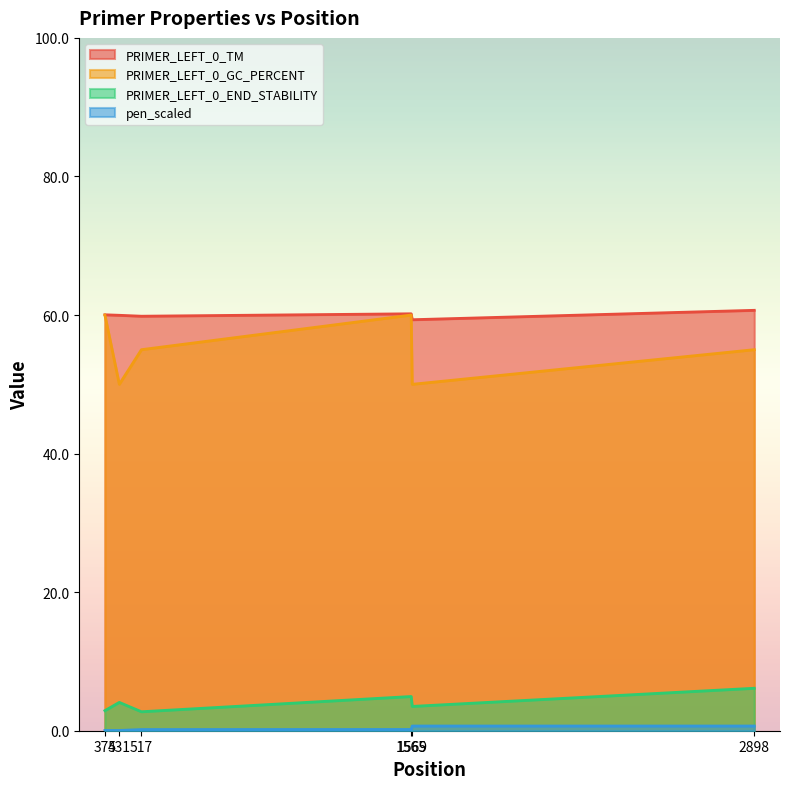

Reading left to right, list all the values displayed in this chart.

PRIMER_LEFT_0_TM: 60.0	60.0	59.8	60.2	59.3	60.7
PRIMER_LEFT_0_GC_PERCENT: 60.0	50.0	55.0	60.0	50.0	55.0
PRIMER_LEFT_0_END_STABILITY: 2.9	4.1	2.7	4.9	3.5	6.1
pen_scaled: 0.0	0.0	0.2	0.2	0.7	0.7